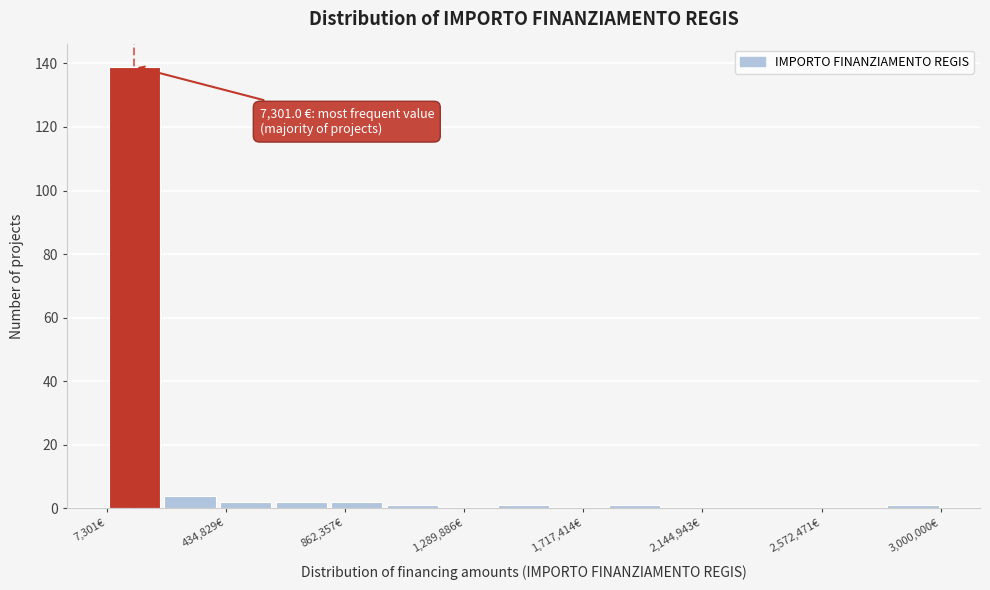

Around what value on the x-axis is the tallest bar? Give the approximate position of its centre, as read against the axis.

100000